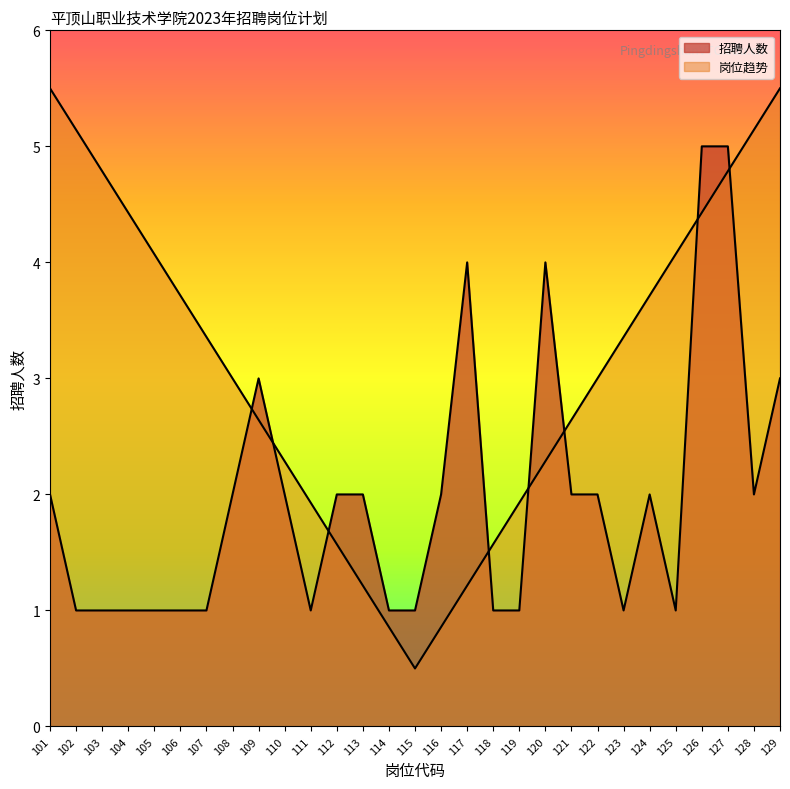

Read the value at 114.

1